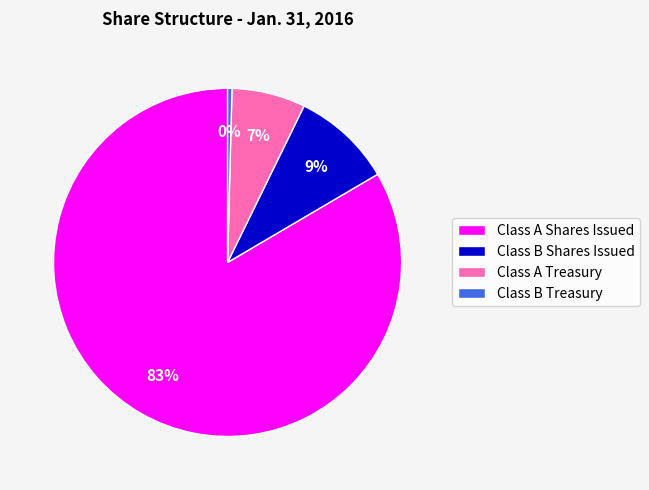

To the nearest percent, what portion does Class B Shares Issued represent?

9%